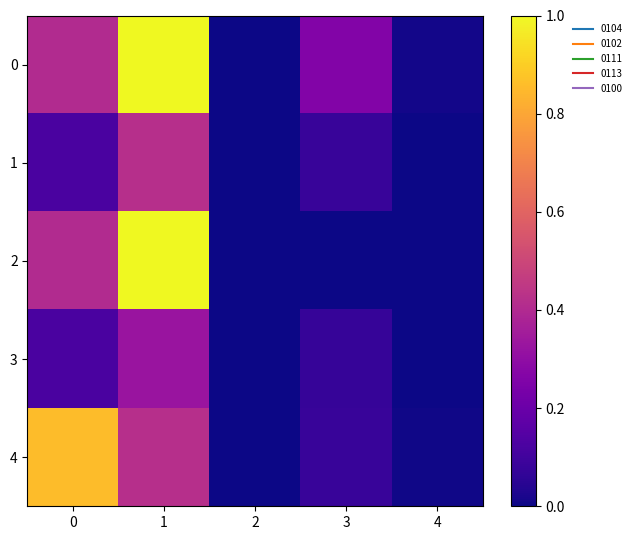

Which series has the largest range (max minus min)?

2